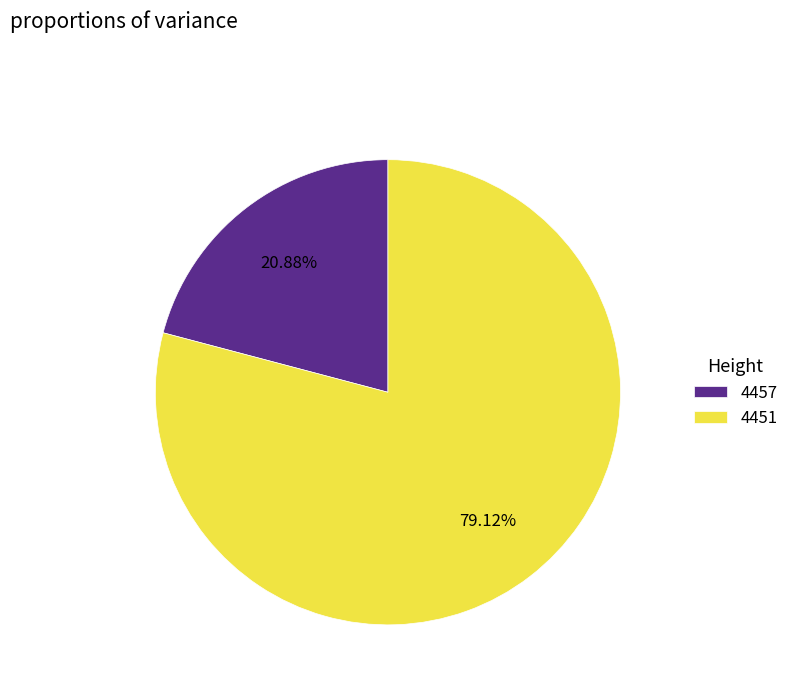

Count the number of slices in the pie.

2